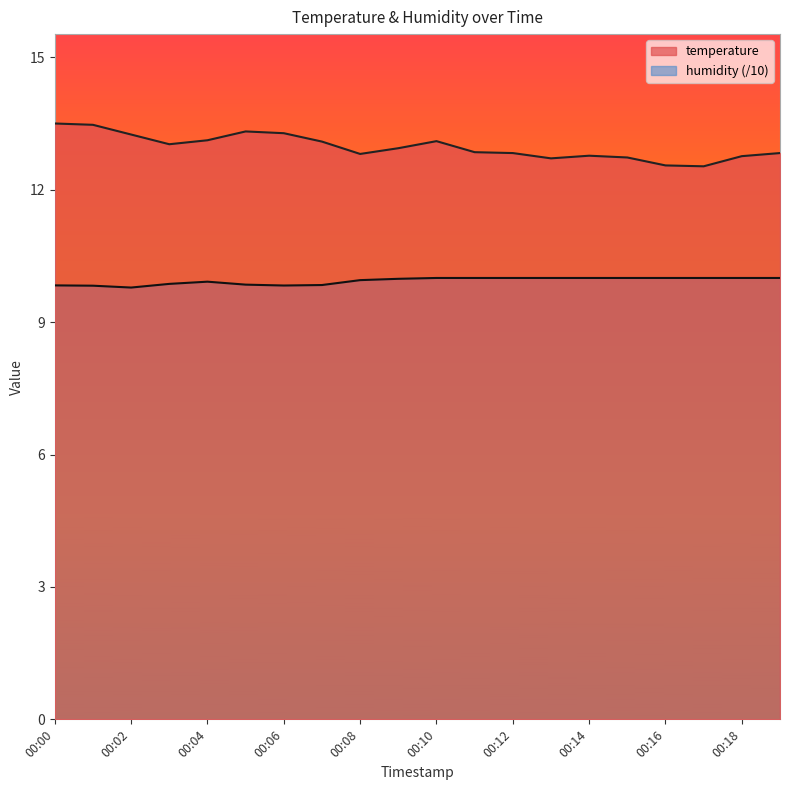

Reading right to left, transcribe all the data shown in this chart.

temperature: 12.8	12.8	12.5	12.6	12.7	12.8	12.7	12.8	12.8	13.1	12.9	12.8	13.1	13.3	13.3	13.1	13.0	13.2	13.5	13.5
humidity: 10.0	10.0	10.0	10.0	10.0	10.0	10.0	10.0	10.0	10.0	10.0	10.0	9.8	9.8	9.8	9.9	9.9	9.8	9.8	9.8